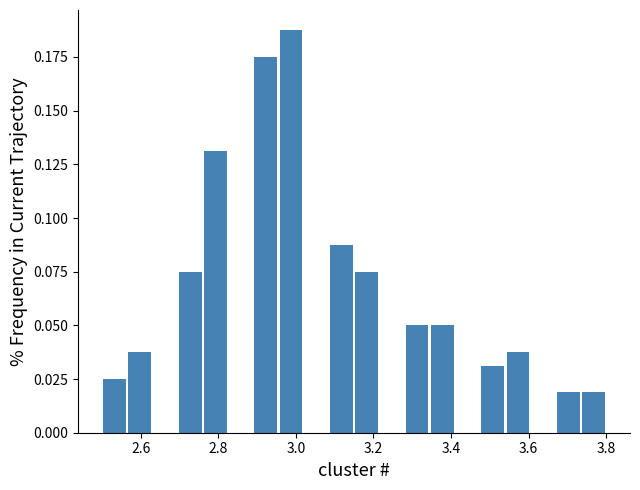

Around what value on the x-axis is the tallest bar? Give the approximate position of its centre, as read against the axis.

2.98